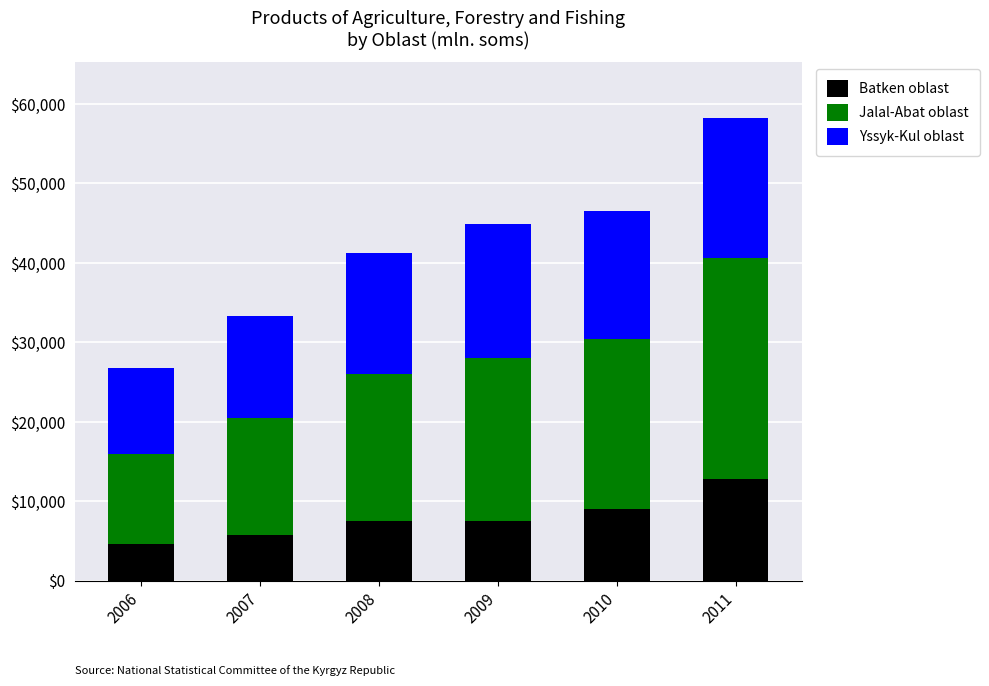

What is the maximum value for Batken oblast?

12759.5